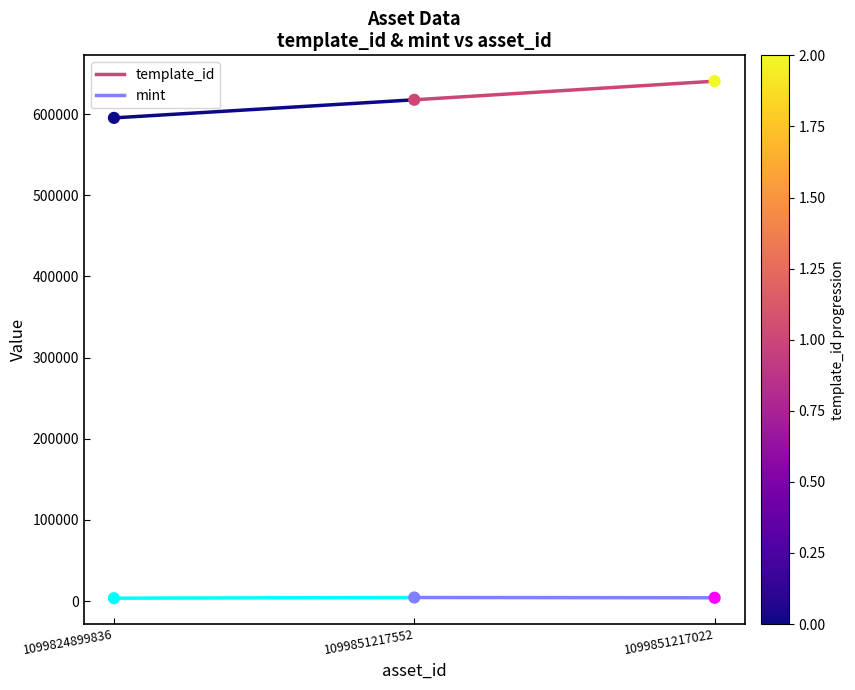

At how many categories does at least one series exceed 563095?

2